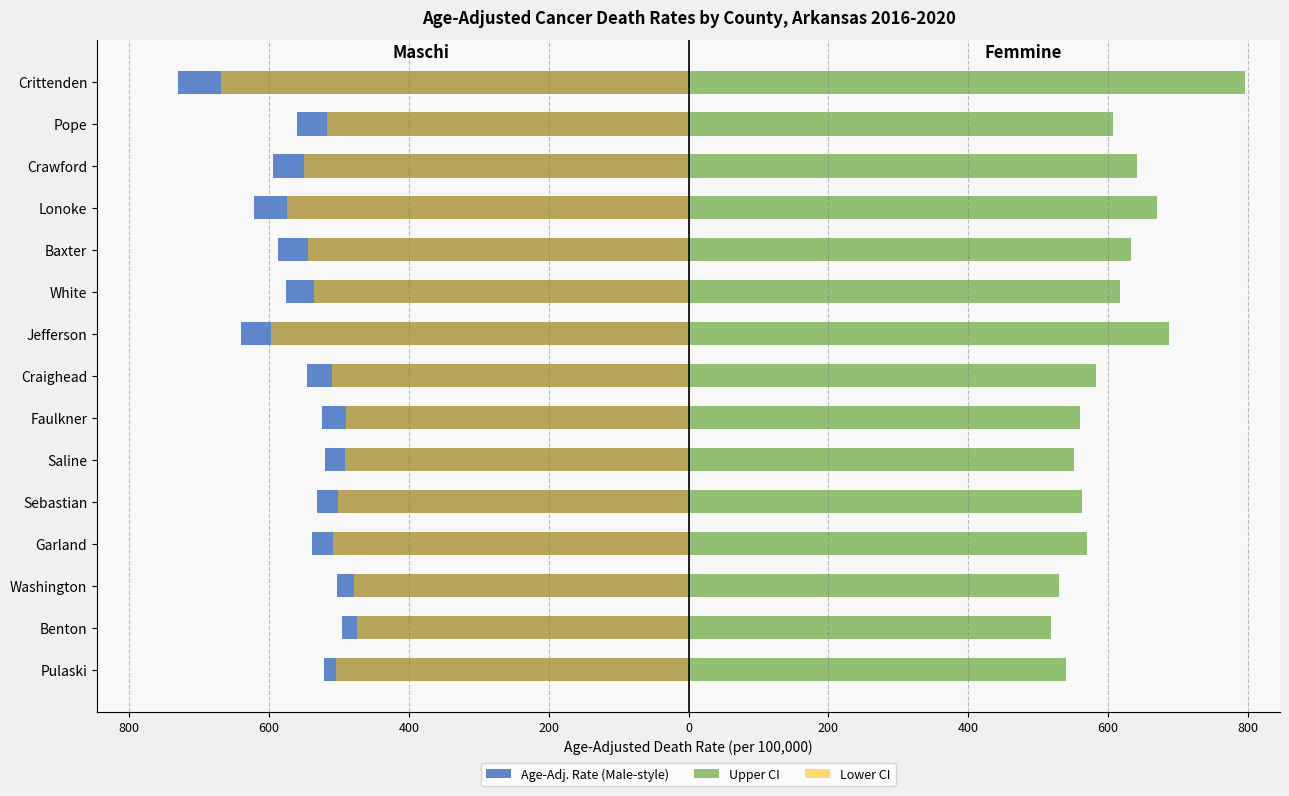

Rank the series at White from lowest to highest value.

Age-Adj. Rate (Male-style), Lower CI, Upper CI